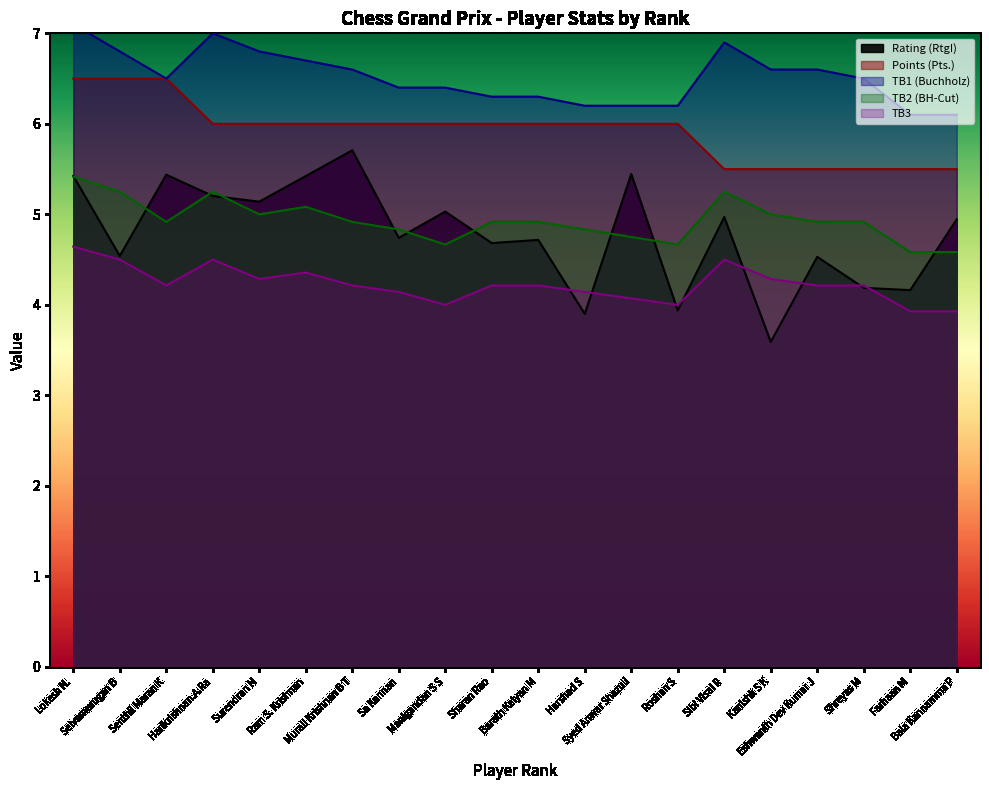

What is the total value across all series at Murali Krishnan B T?

27.4